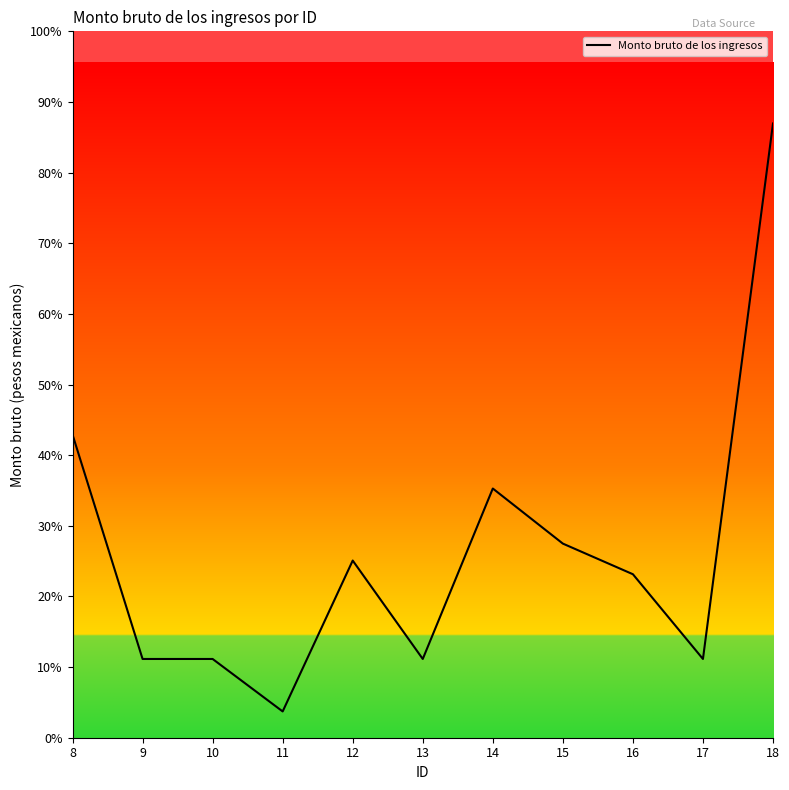

Does the chart display data point markers on the line(s)?

No